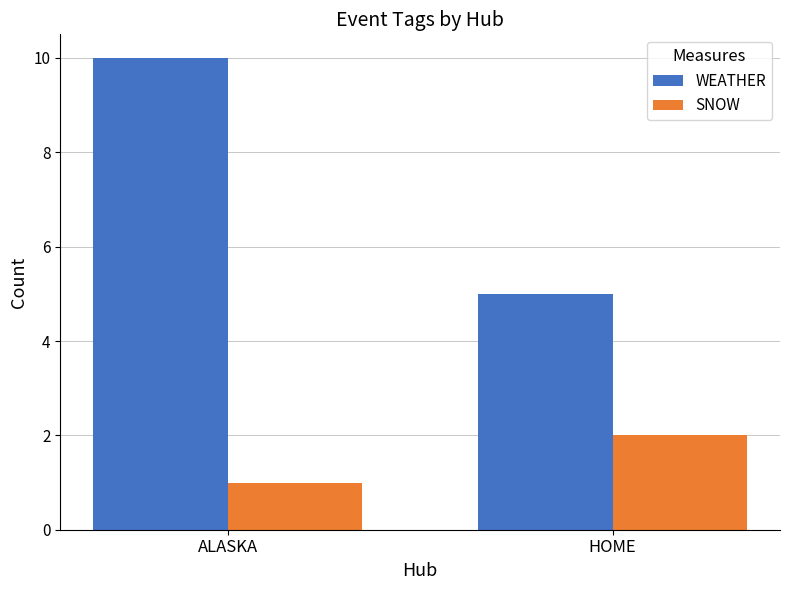

Which series changed the most between ALASKA and HOME?

WEATHER